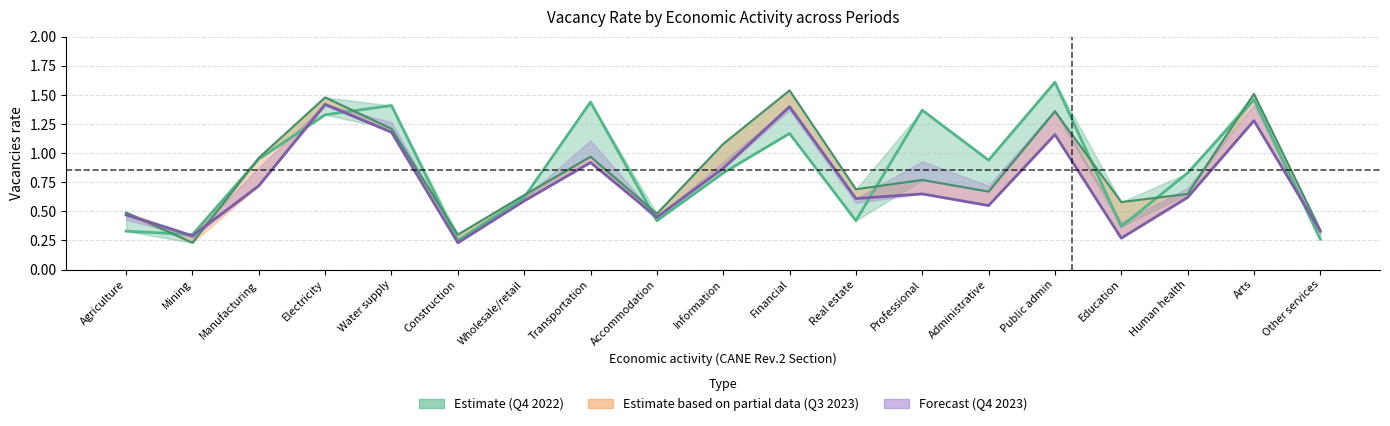

How many lines are shown in the chart?

3